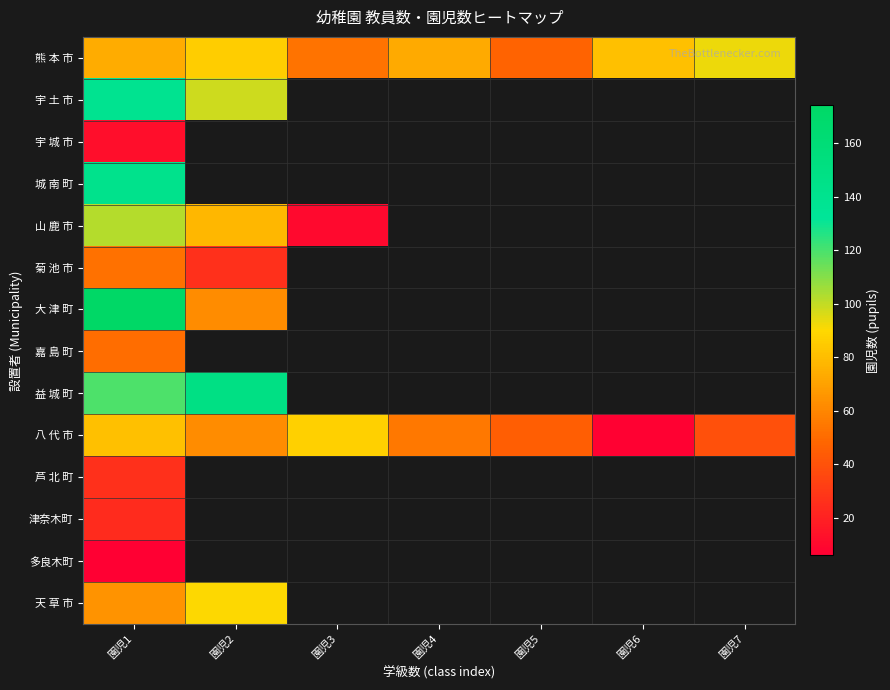

What is the greatest value displayed?

174.0